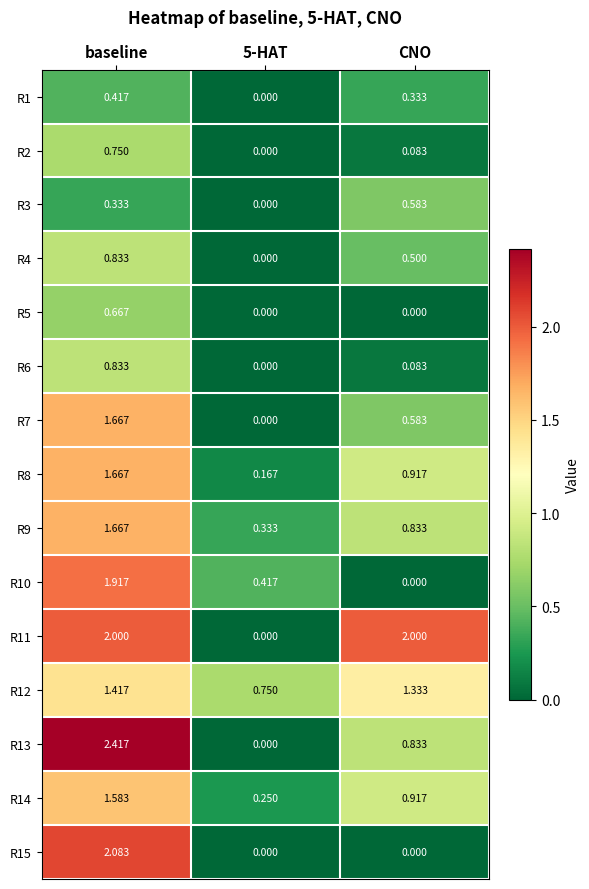

At which category is the sum across all series the highest?

baseline